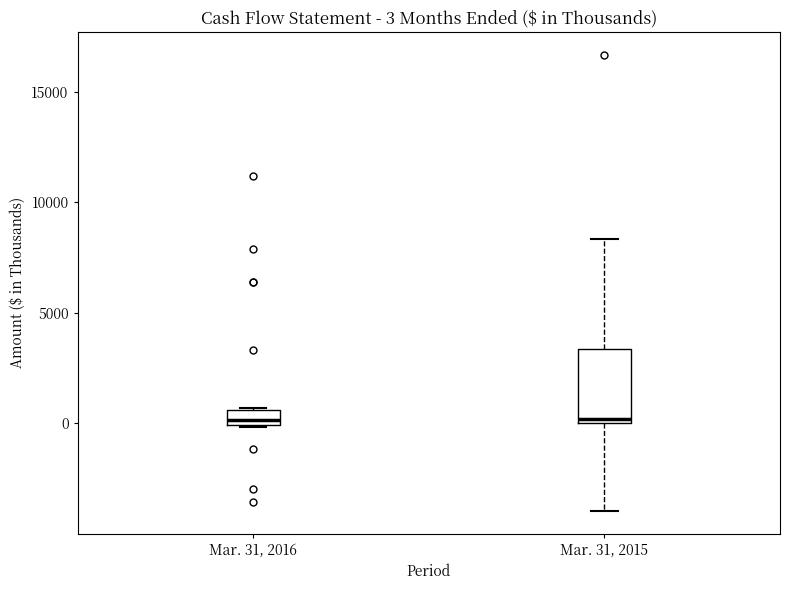

Comparing the boxes themselves (not the whiskers), which one is the tallest?

Mar. 31, 2015